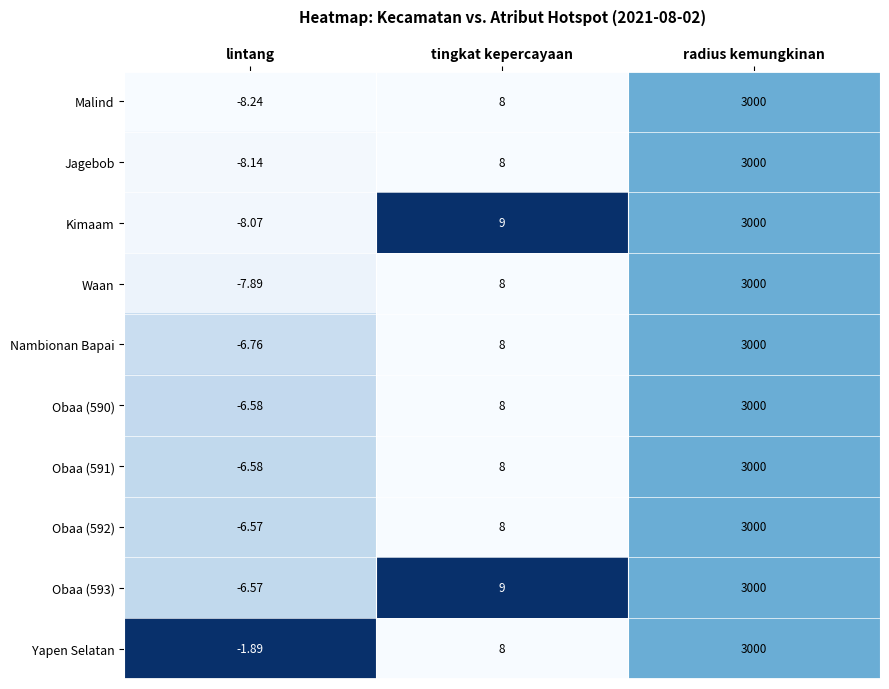

What is the total value across all series at radius kemungkinan?

30000.0